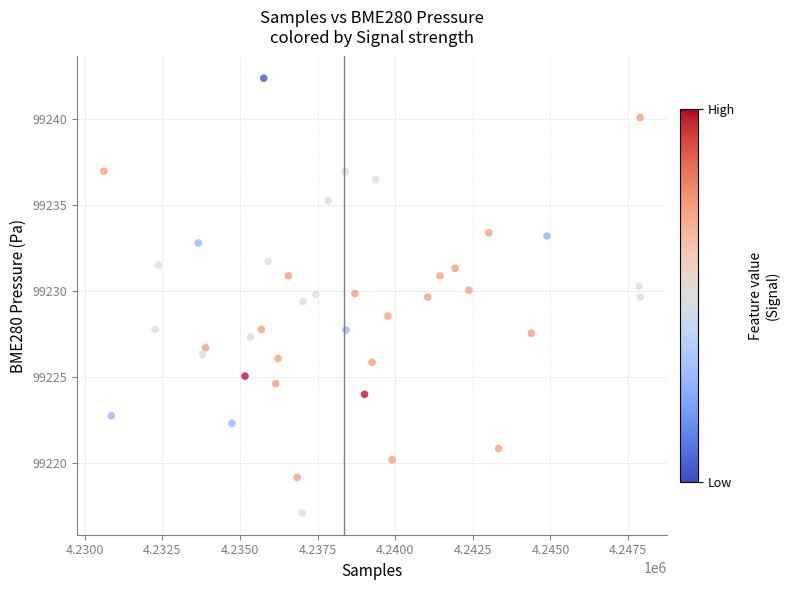

What is the range of X values (max minus min)?

17279.0